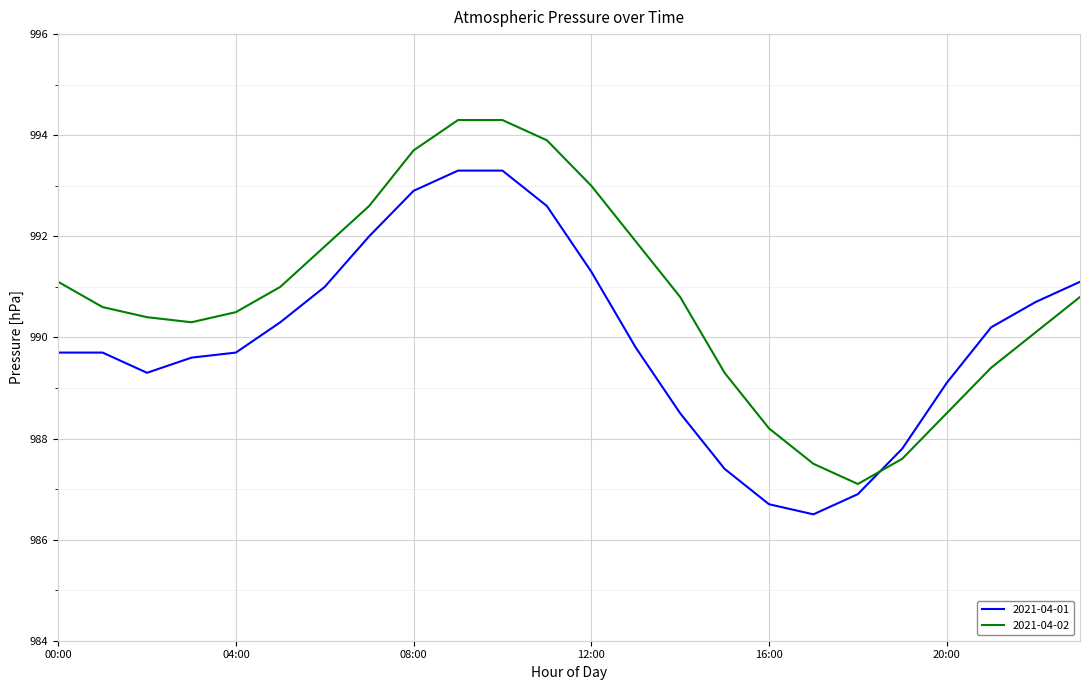

List the series in order of their peak value, highest first.

2021-04-02, 2021-04-01